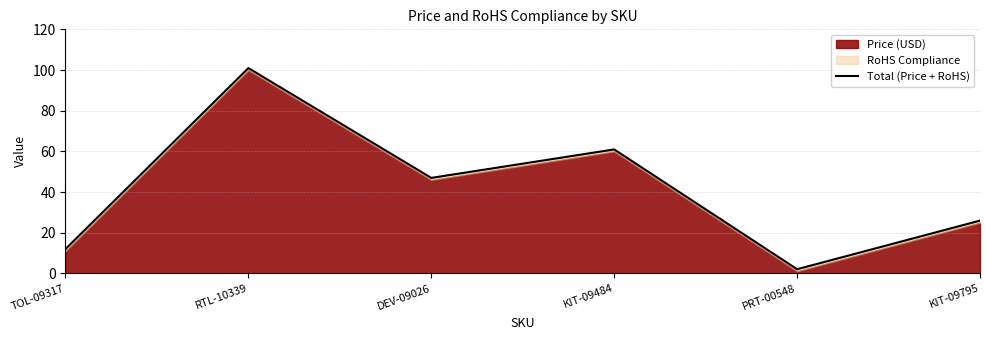

What is the difference between the values at RTL-10339 and KIT-09484?

40.0